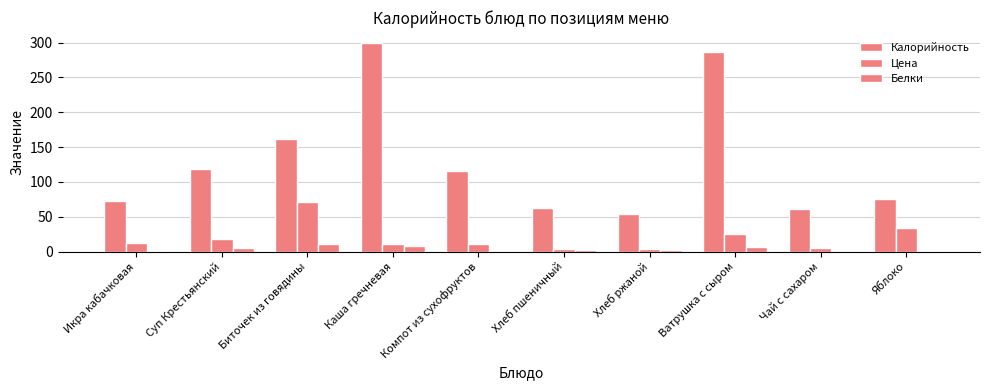

Is it true that Белки equals 8.9 at Суп Крестьянский?

False